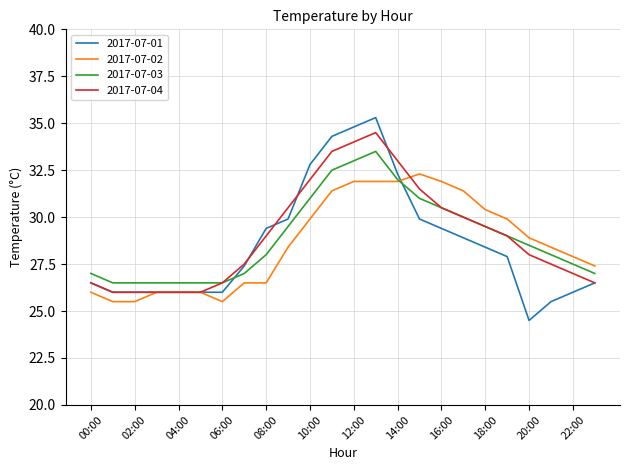

What is the maximum value for 2017-07-02?

32.3